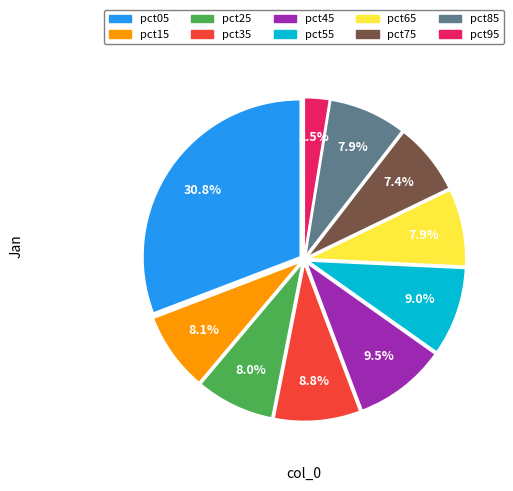

How much of the chart is everything except pct35?

91.2%